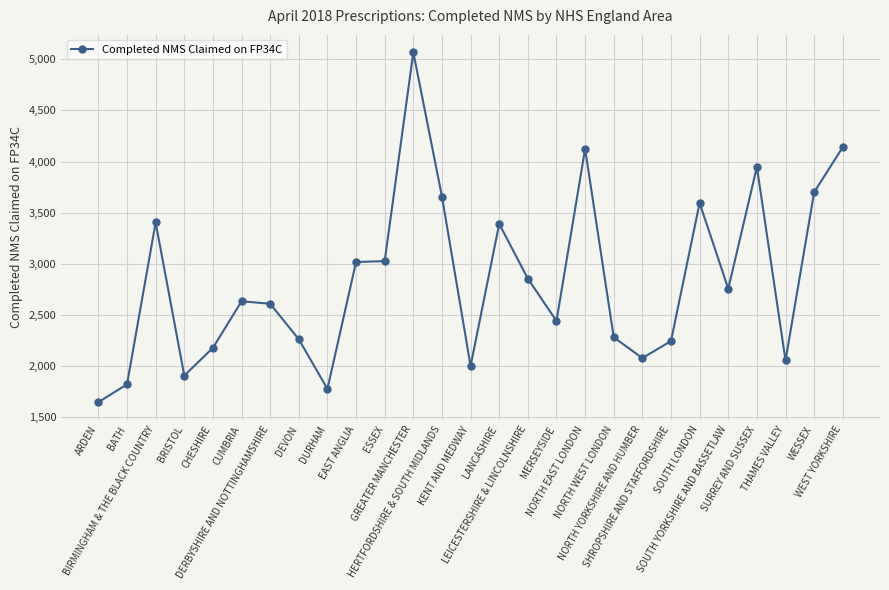

What is the value of the 14th point from the left?

2000